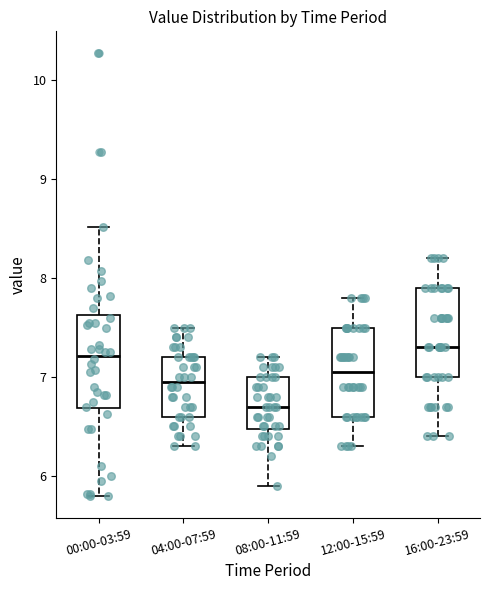

Reading left to right, read every box against the y-axis: the position of its median line, the range the box covers, and the ends of its whiskers. The values are not printed on the chart, so give them approximately, as read against the axis.

00:00-03:59: median 7.2, box 6.7 to 7.6, whiskers 5.8 to 8.5
04:00-07:59: median 7.0, box 6.6 to 7.2, whiskers 6.3 to 7.5
08:00-11:59: median 6.7, box 6.5 to 7.0, whiskers 5.9 to 7.2
12:00-15:59: median 7.1, box 6.6 to 7.5, whiskers 6.3 to 7.8
16:00-23:59: median 7.3, box 7.0 to 7.9, whiskers 6.4 to 8.2